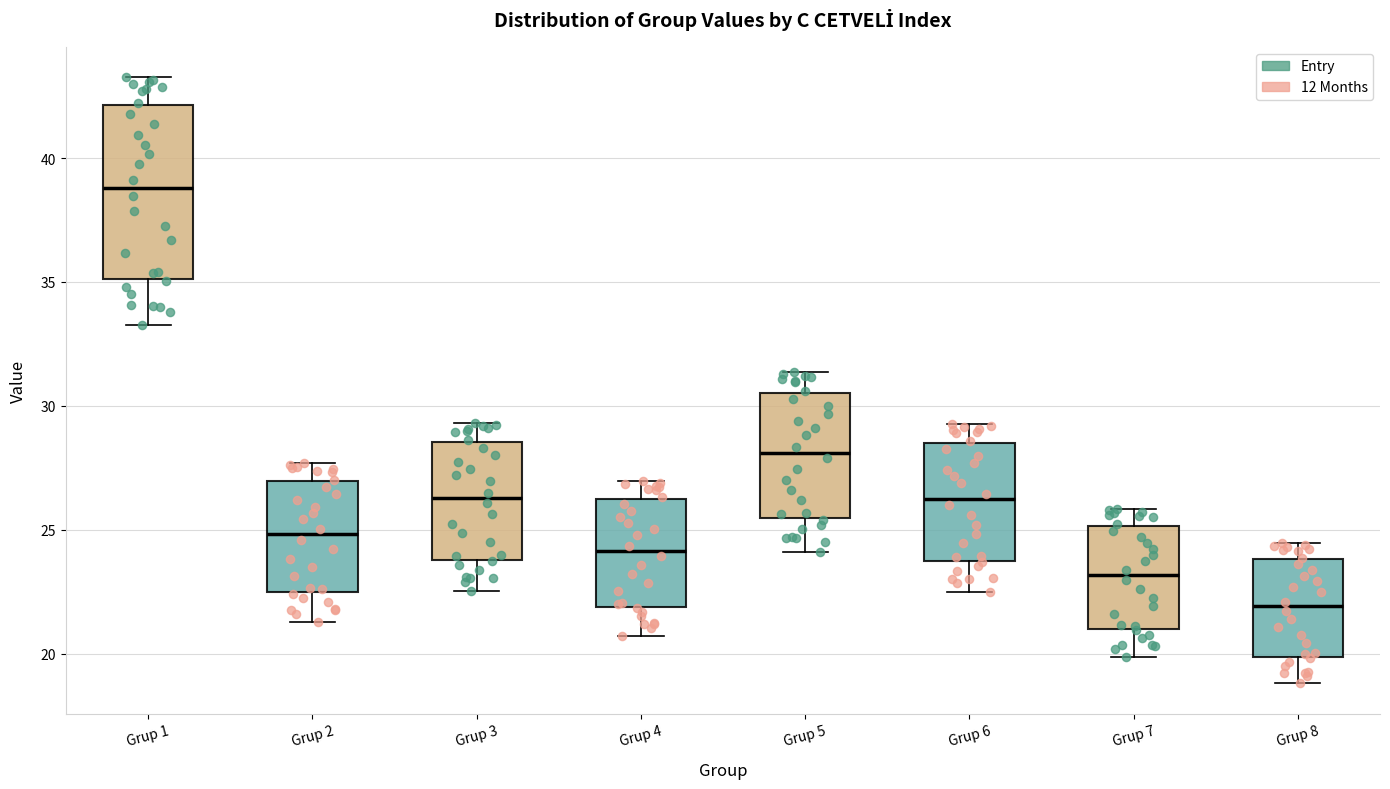

Which box's median line is the highest?

Grup 1